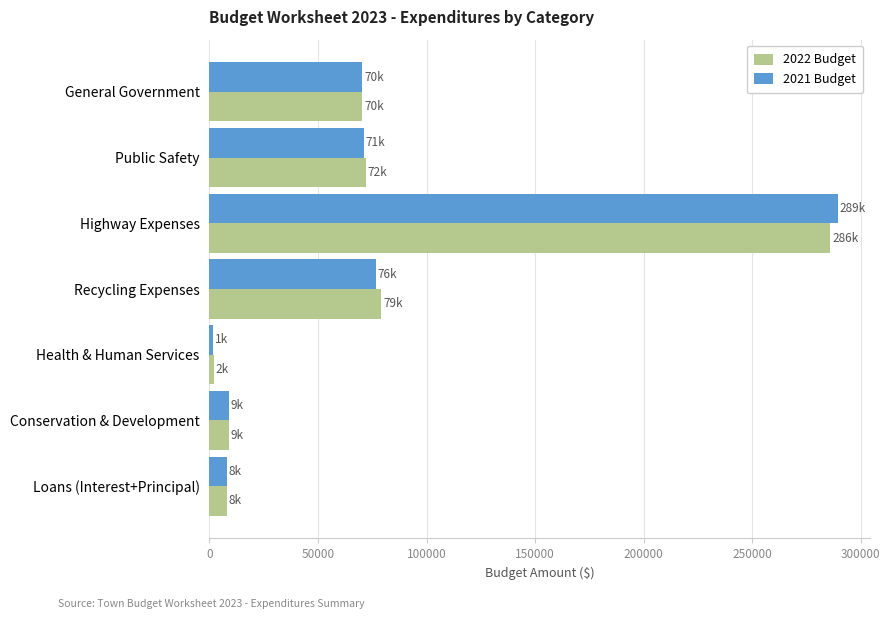

Between Recycling Expenses and Conservation & Development, which series saw the biggest shift?

2022 Budget